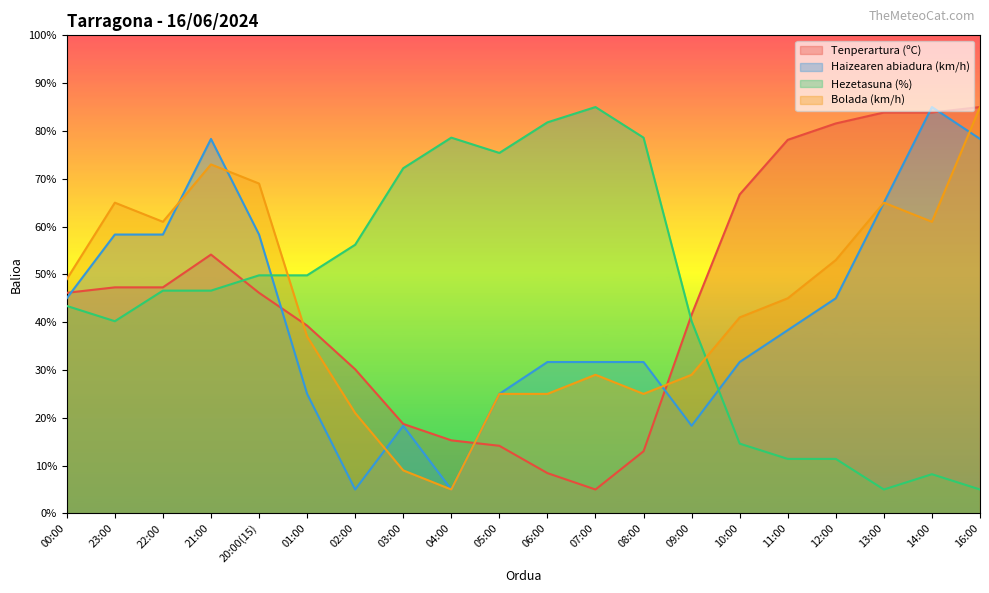

True or false: Haizearen abiadura (km/h) has a value of 35.2 at 01:00.

False